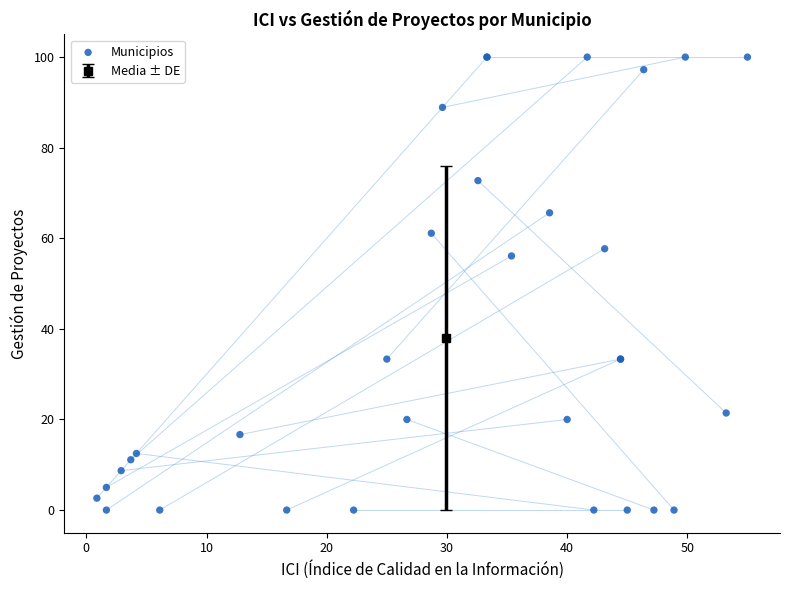

What Y value in the scatter plot is closest to 50?

56.1